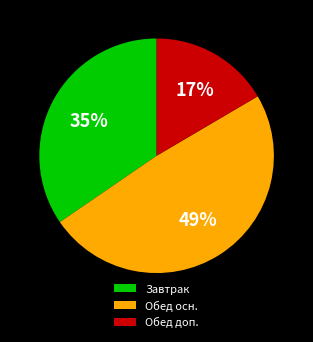

What is the smallest slice in the pie chart?

Обед доп.